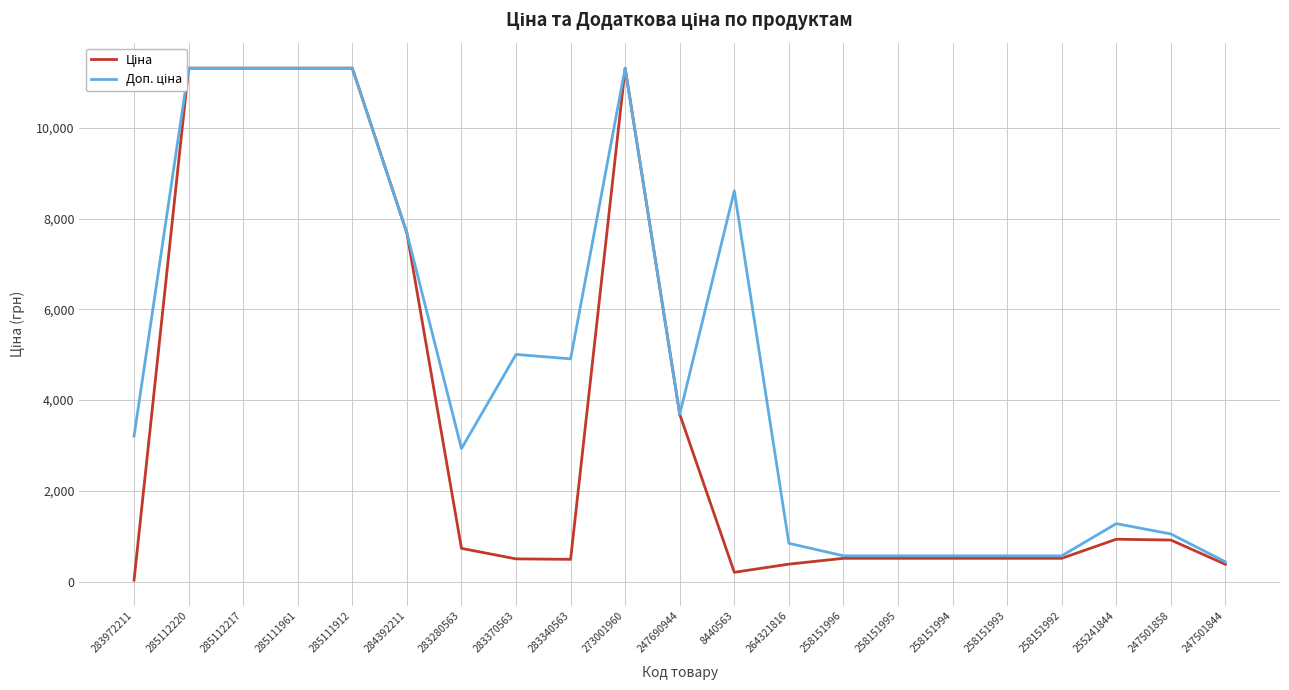

Which series changed the most between 273001960 and 8440563?

Ціна